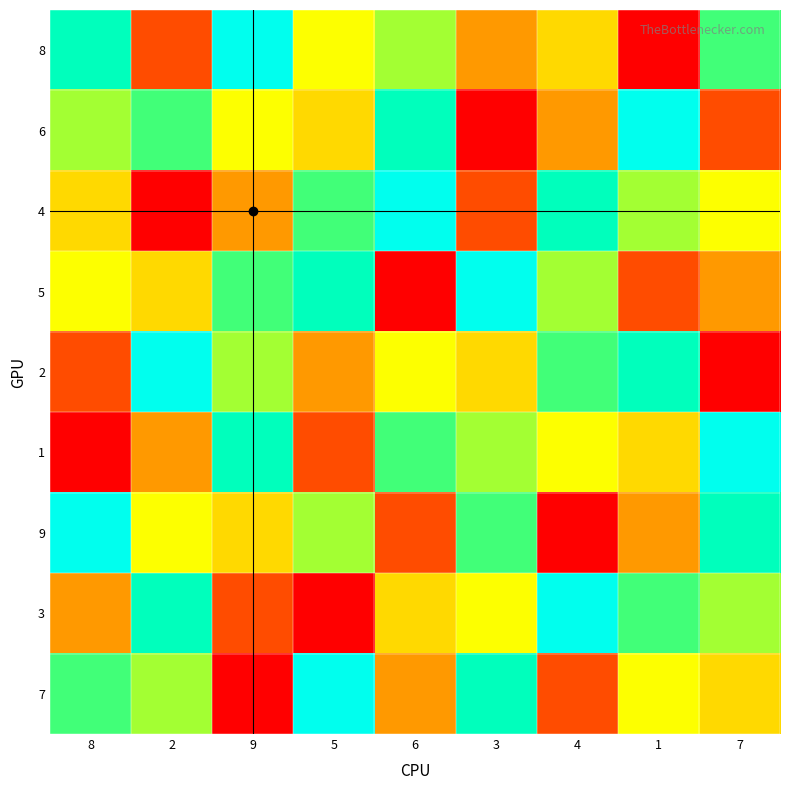

Which label corresponds to the largest value in the chart?

9